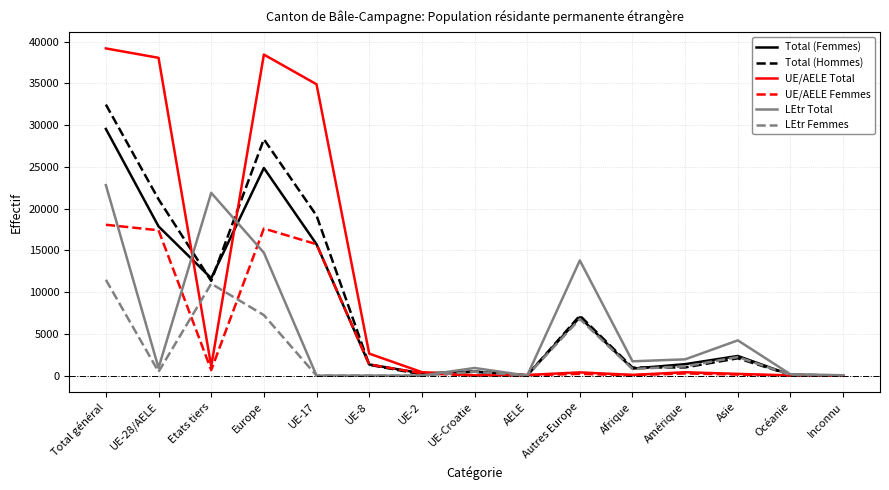

List the series in order of their peak value, lowest first.

LEtr Femmes, UE/AELE Femmes, LEtr Total, Total (Femmes), Total (Hommes), UE/AELE Total